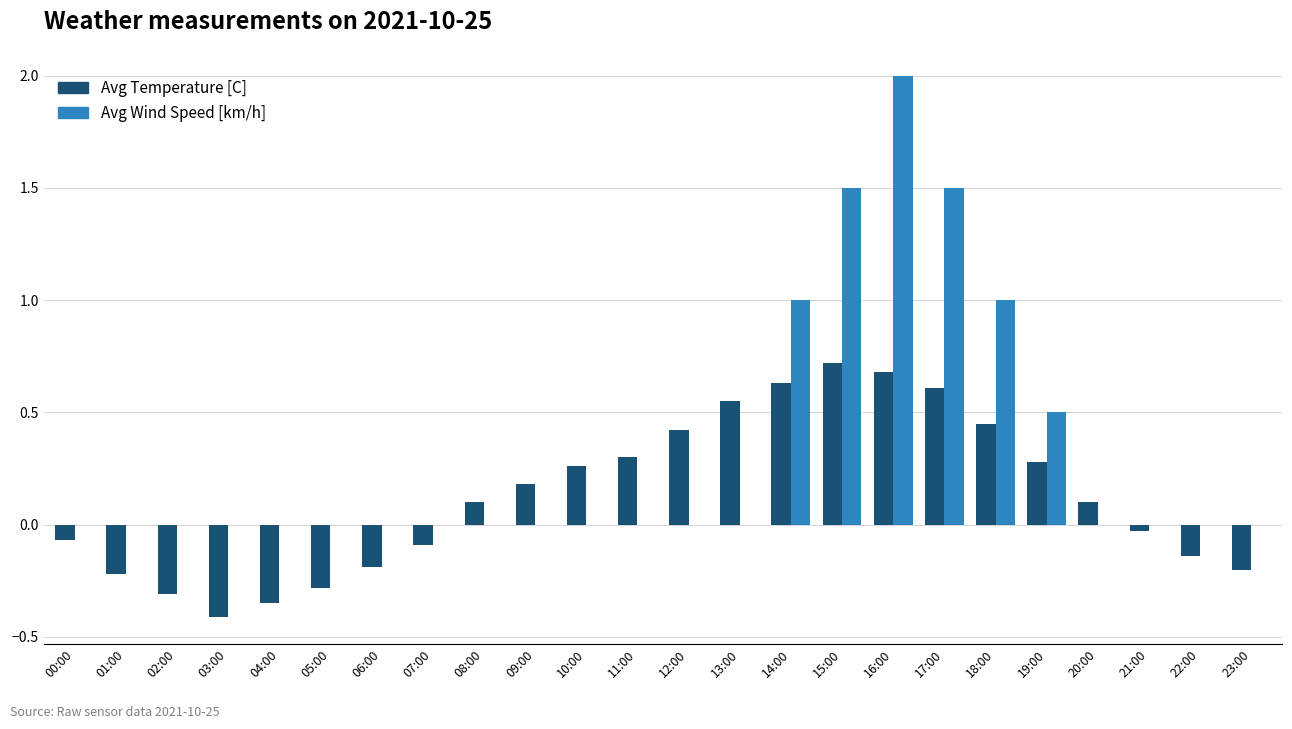

Which label corresponds to the largest value in the chart?

16:00